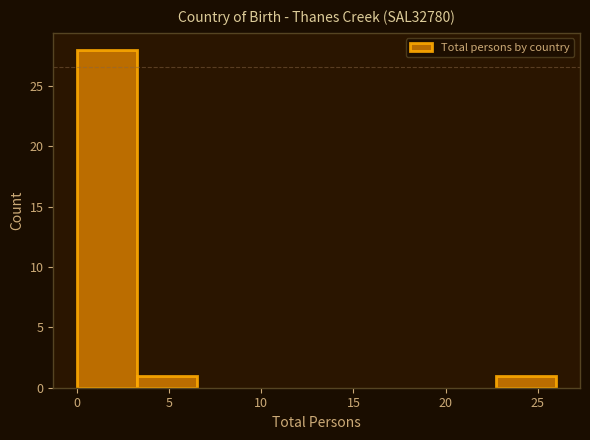

Reading left to right, list every bar in this chart as the range it spans on the x-axis followed by its height. Neither the bar edges nor the heights are printed on the chart, so give them approximately, as read against the axes.

0.00 to 3.25: 28
3.25 to 6.50: 1
6.50 to 9.75: 0
9.75 to 13.00: 0
13.00 to 16.25: 0
16.25 to 19.50: 0
19.50 to 22.75: 0
22.75 to 26.00: 1